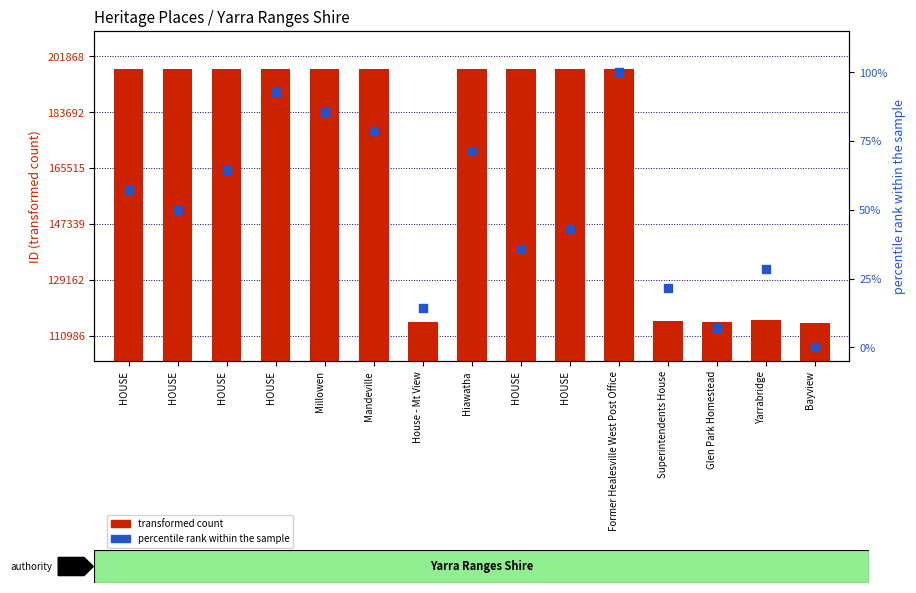

What are all the series names shown in the legend?

transformed count, percentile rank within the sample